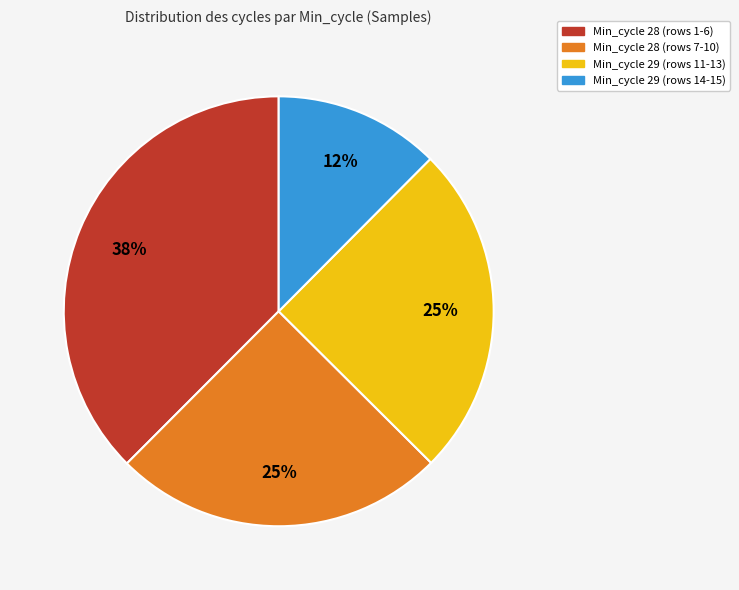

To the nearest percent, what is the average slice percentage?

25%